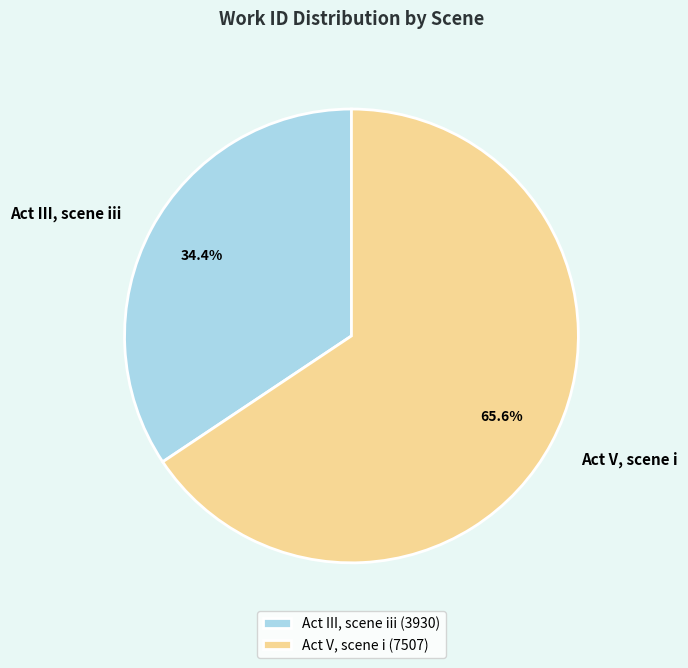

The Act III, scene iii slice represents 48% of the pie. True or false?

False